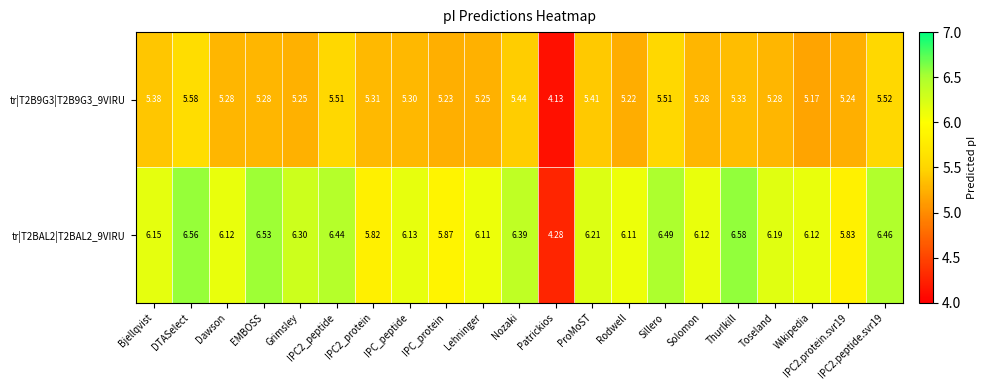

At which label is tr|T2B9G3|T2B9G3_9VIRU closest to 4?

Patrickios